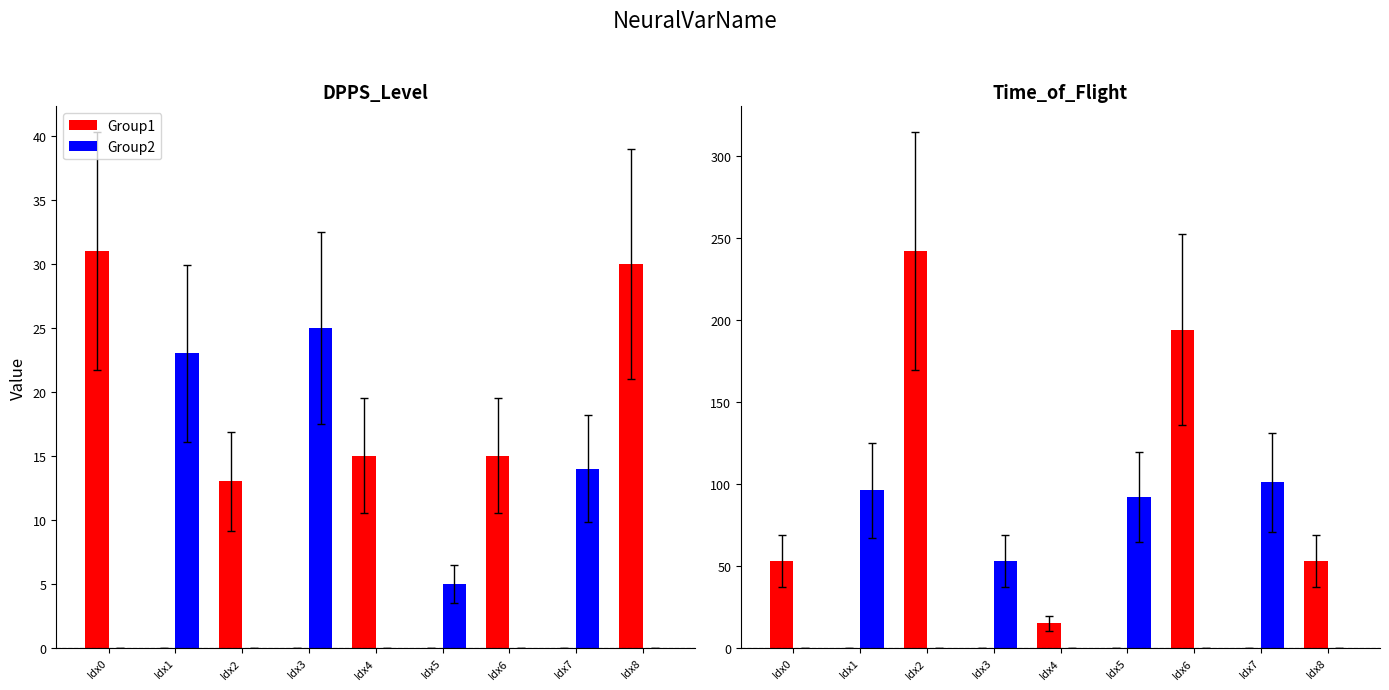

The value of Group2 at Idx0 is -59. True or false?

False